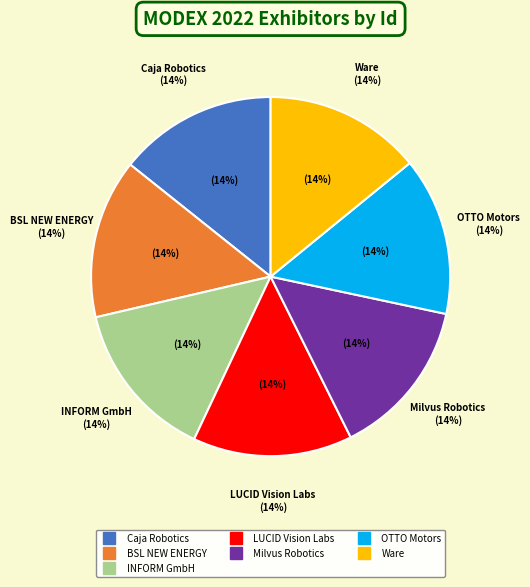

What percentage is NOT represented by Ware?

85.9%